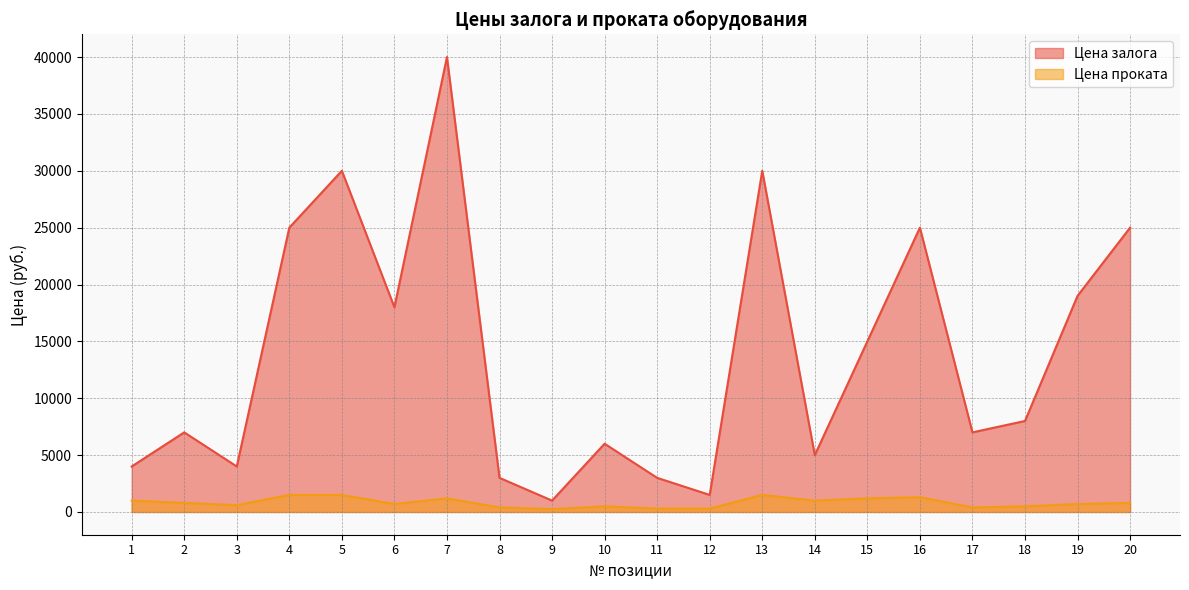

Does the chart have visible grid lines?

Yes